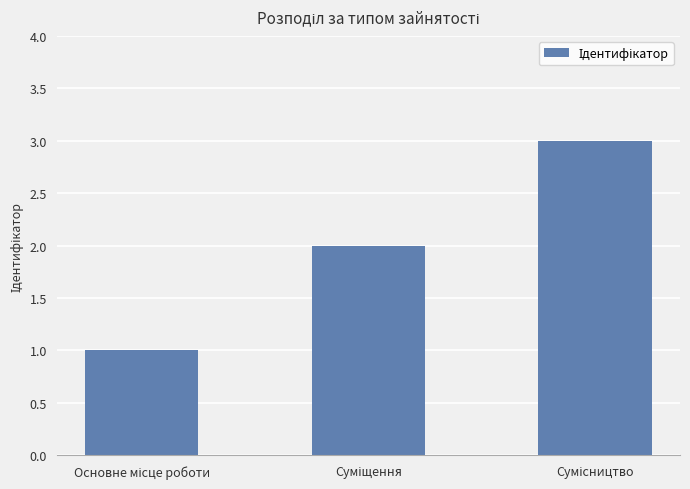

What is the greatest value displayed?

3